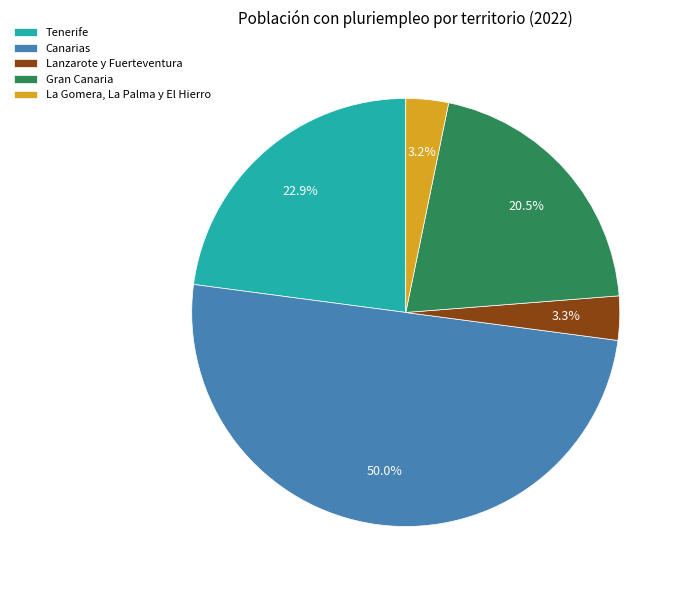

What is the largest slice in the pie chart?

Canarias